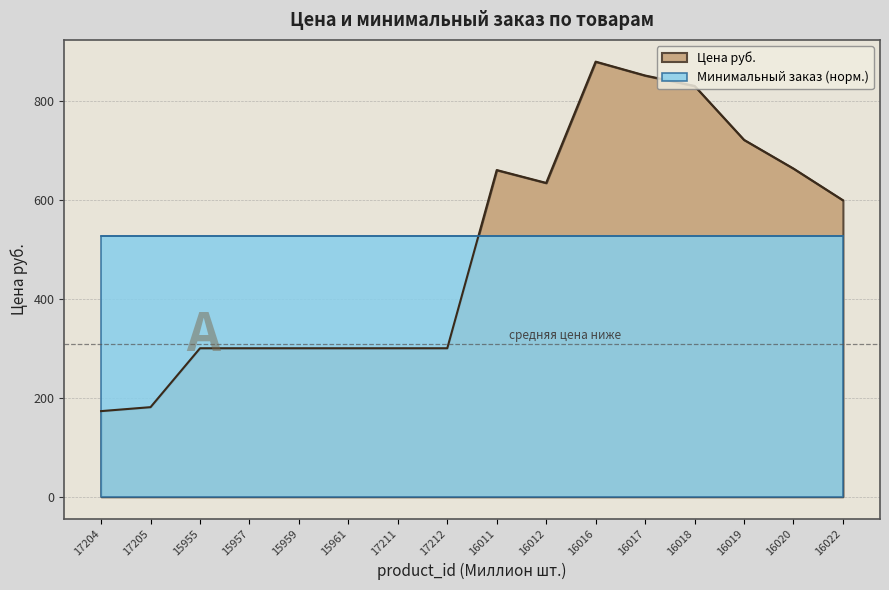

What position from the right is 16017?

5